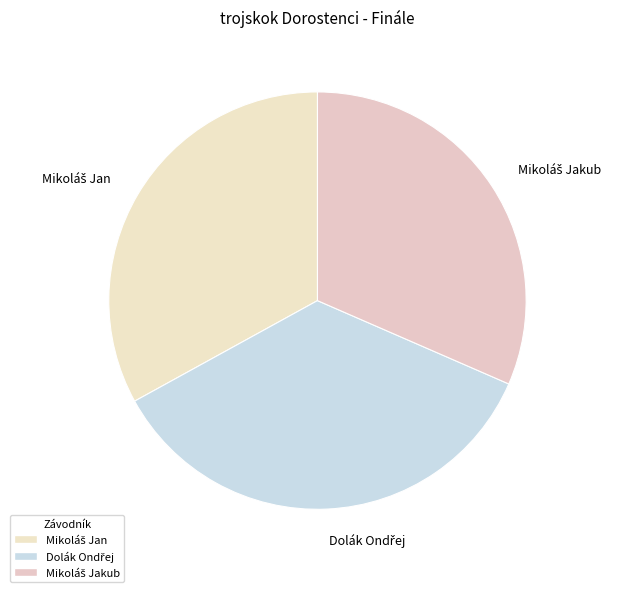

Is there any slice that represents more than half of the pie?

No